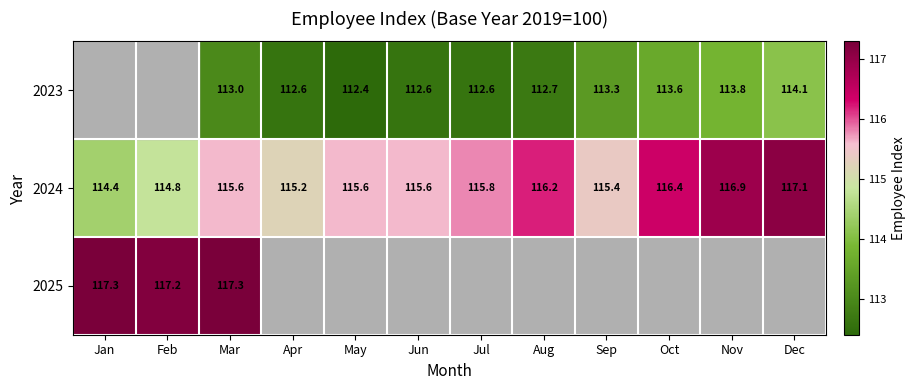

Is the value of 2024 at Sep greater than the value of 2023 at Aug?

Yes